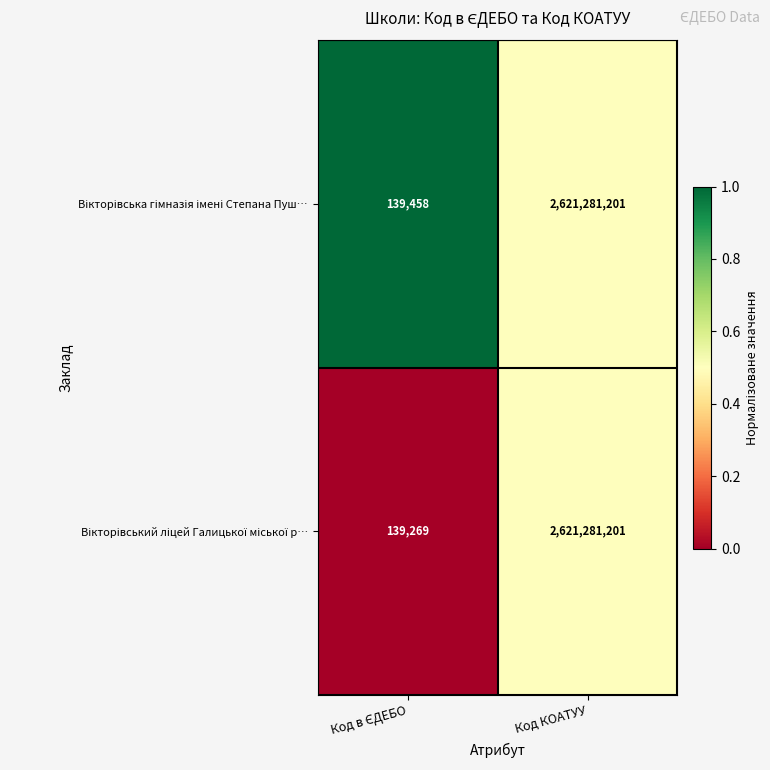

What is the greatest value displayed?

2621281201